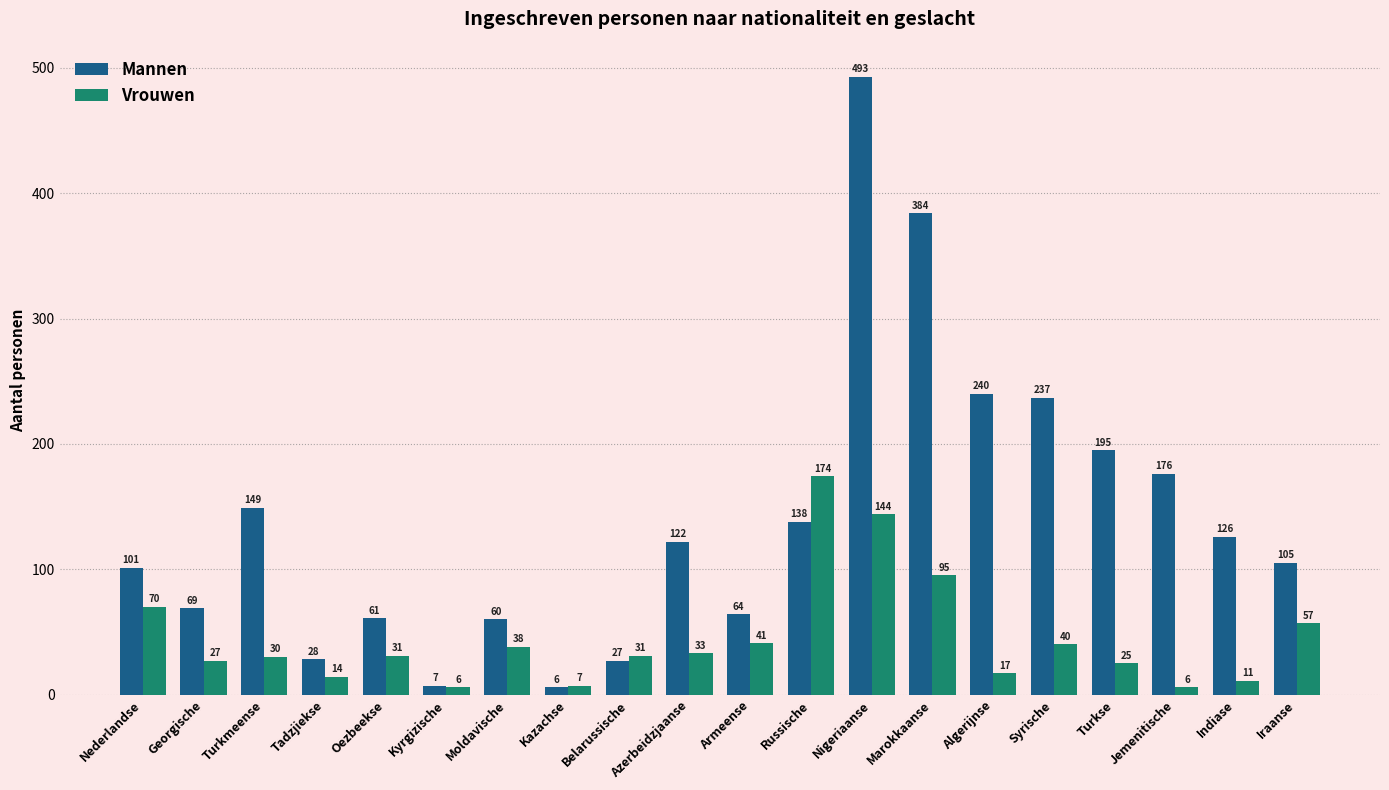

How many data points in Vrouwen are less than 31?

9